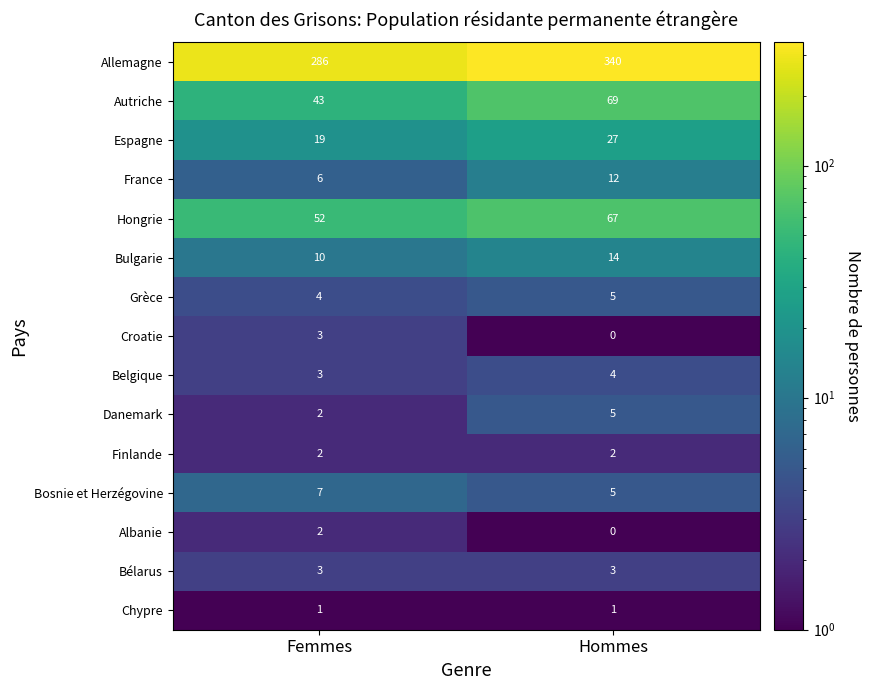

At how many categories does at least one series exceed 58?

2